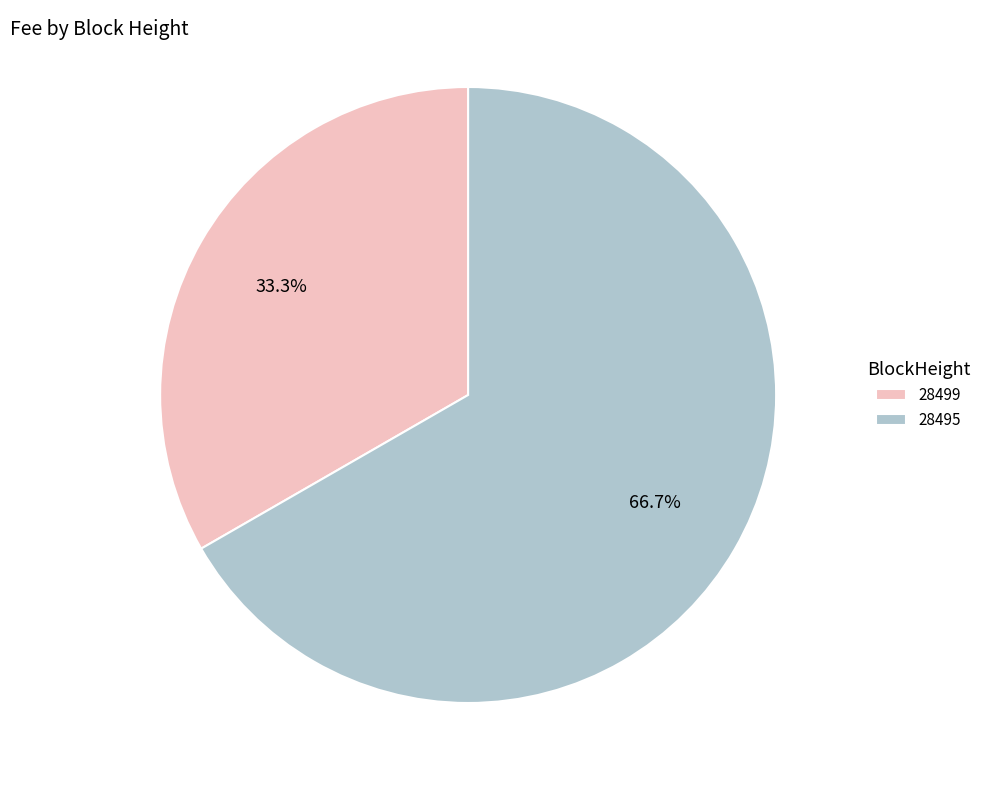

Rank the categories by value from highest to lowest.

28495, 28499